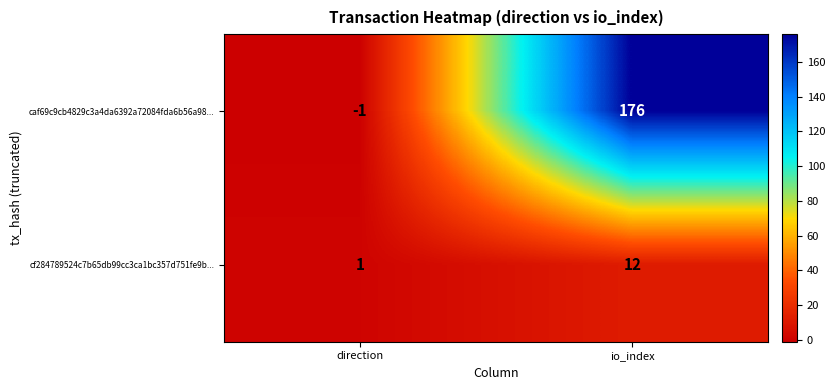

What is the sum of all caf69c9cb4829c3a4da6392a72084fda6b56a98... values?

175